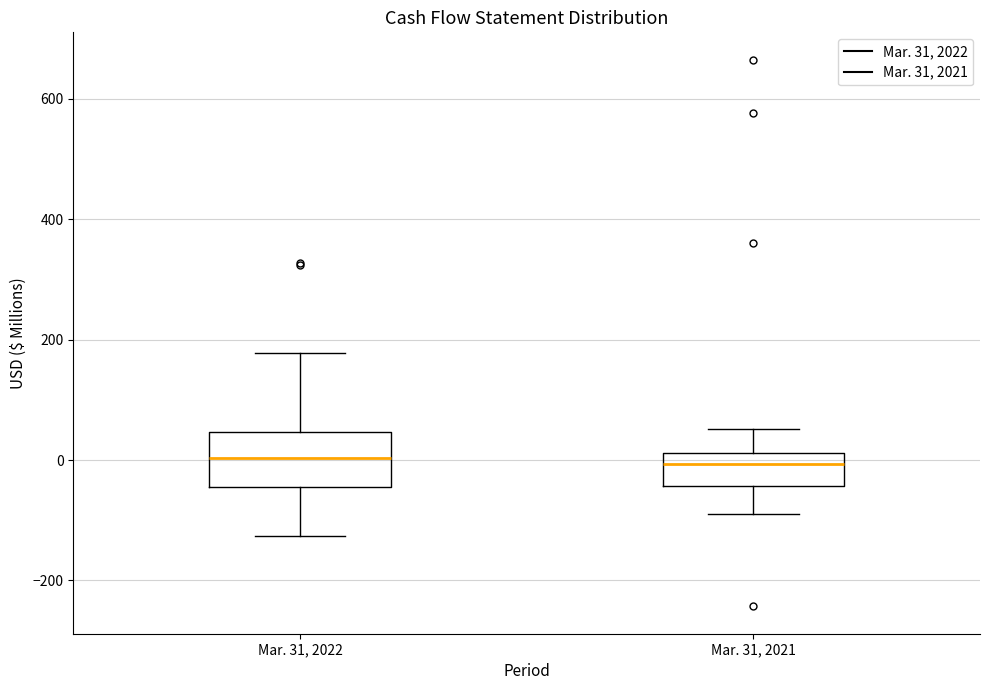

Where does the upper whisker of the box for Mar. 31, 2021 end on the y-axis? The values are not printed on the chart, so give them approximately, as read against the axis.

60